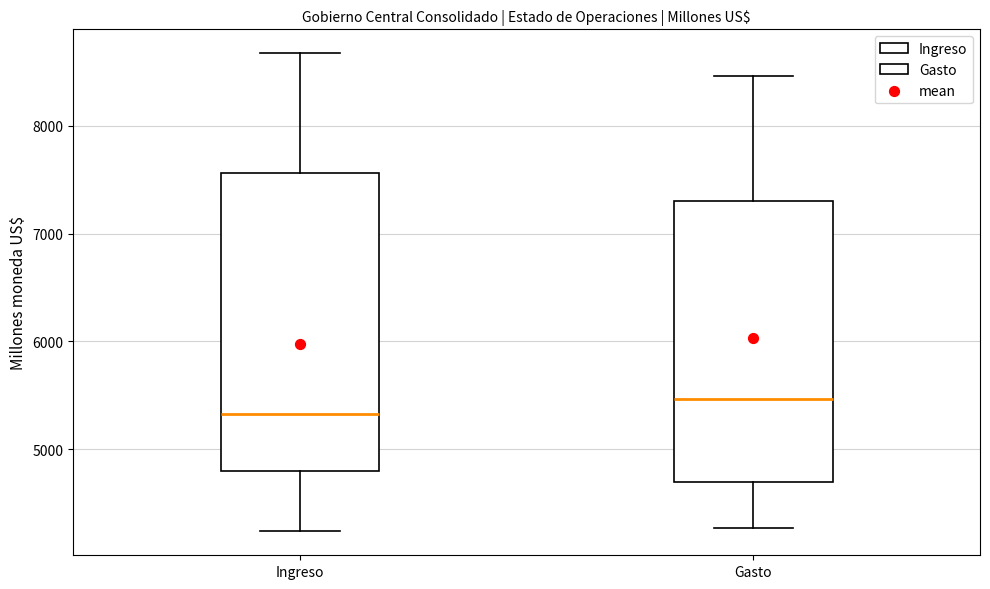

Which box has the highest median line?

Gasto